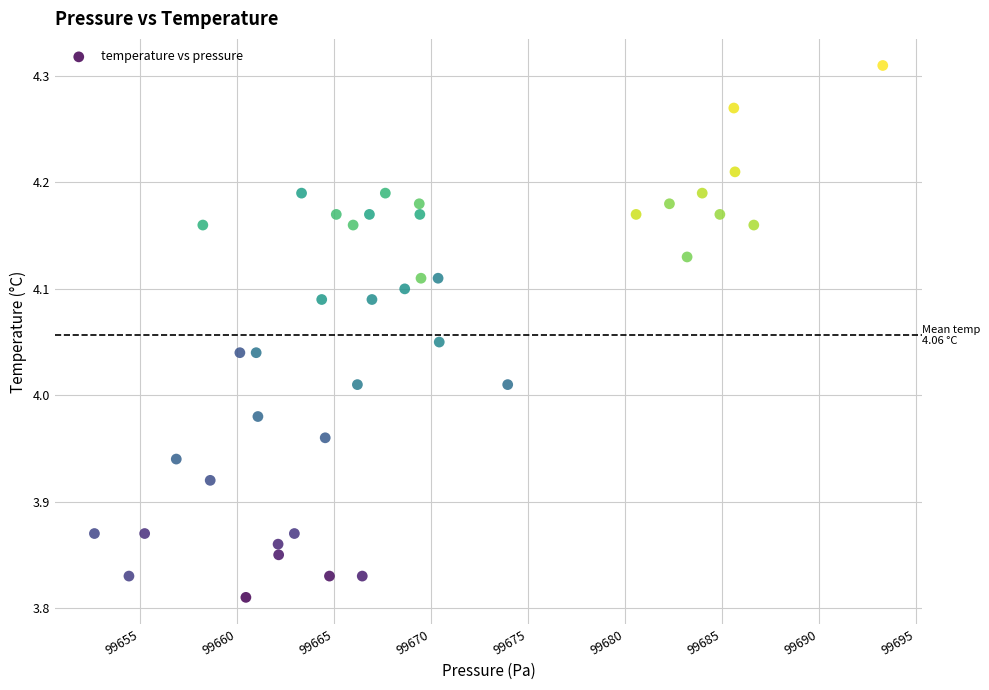

What is the range of X values (max minus min)?

40.6